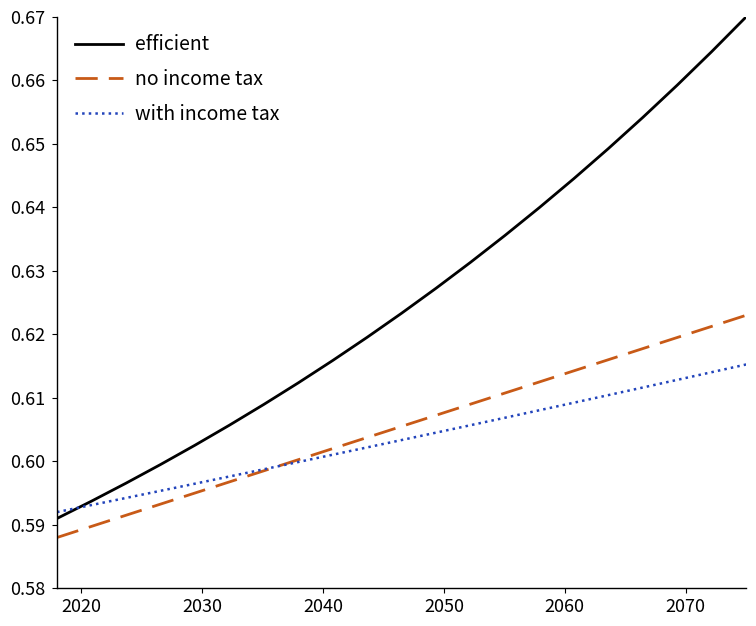

Which series has the widest spread of values?

efficient